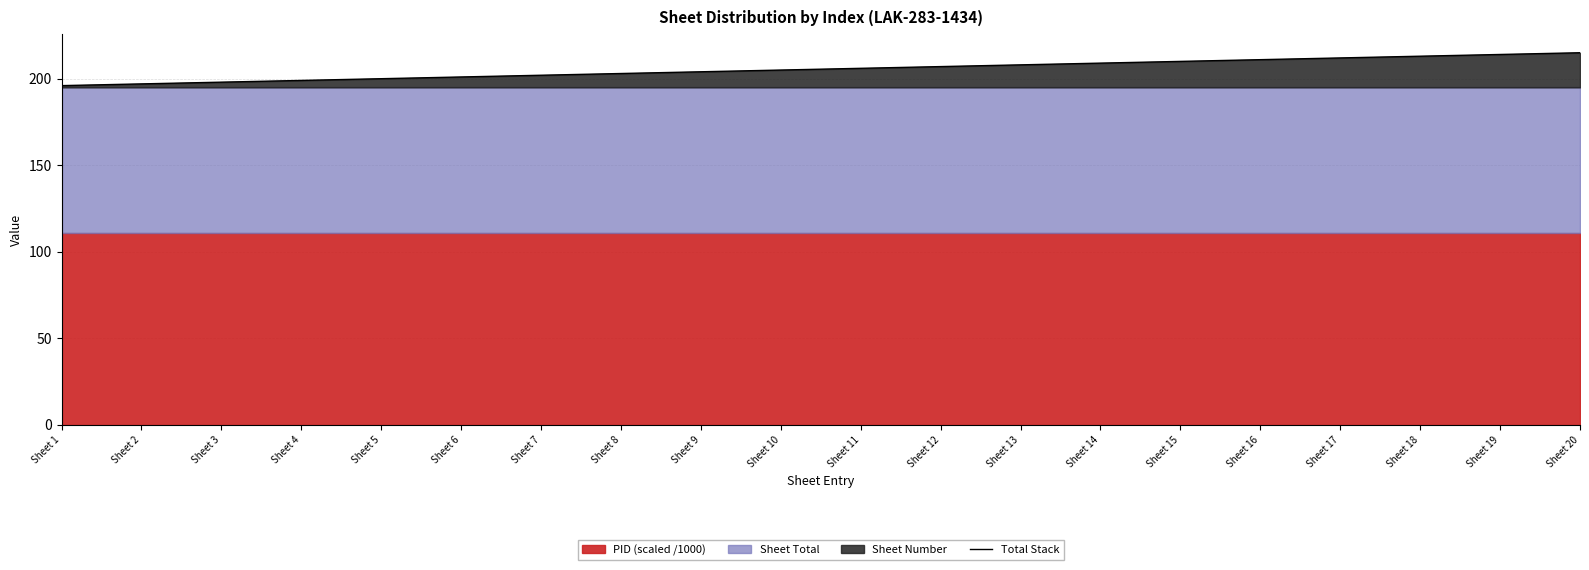

What is the change in value from Sheet 16 to Sheet 17?

+1.0